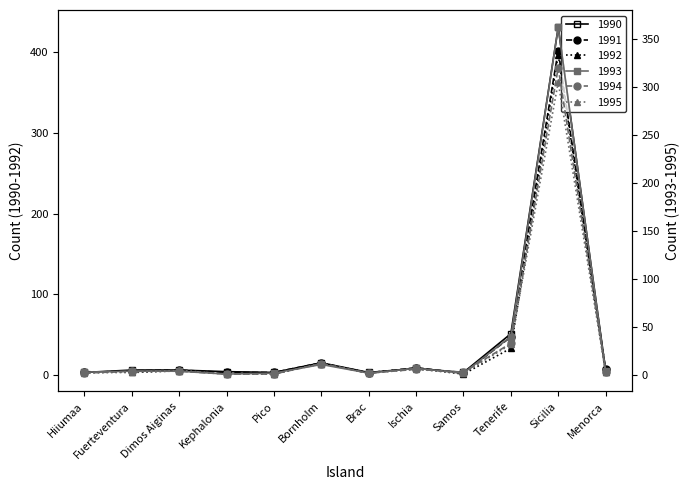

Which series has the largest total across all categories?

1990